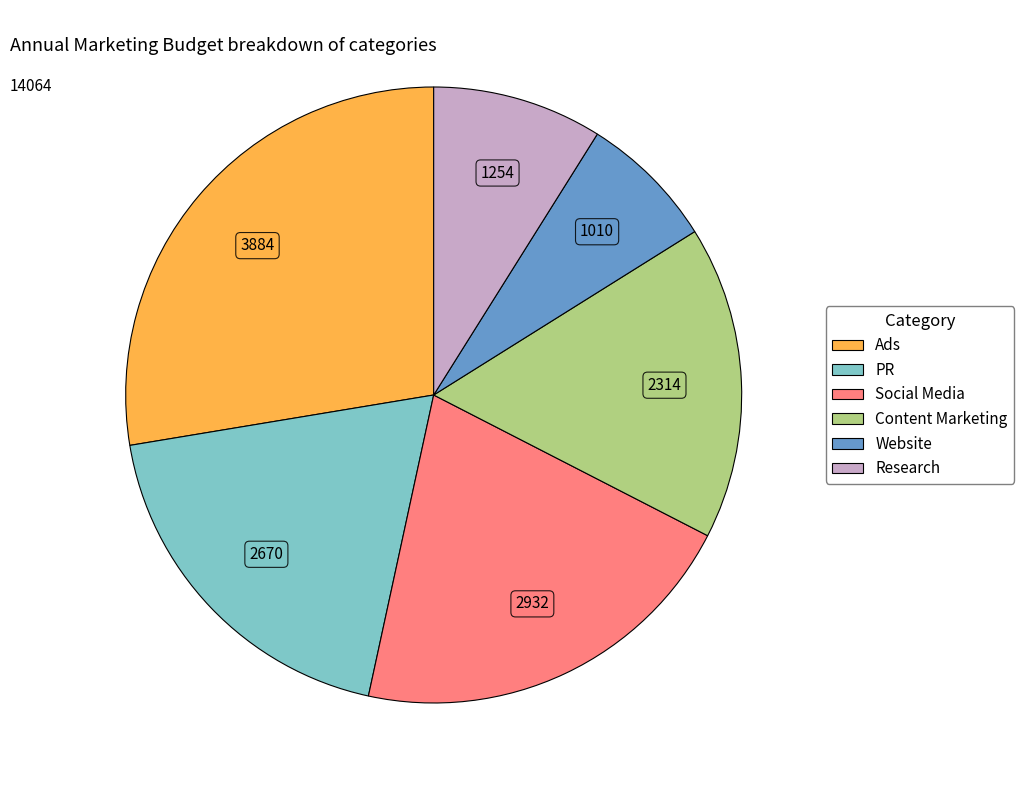

True or false: PR accounts for 19% of the total.

True